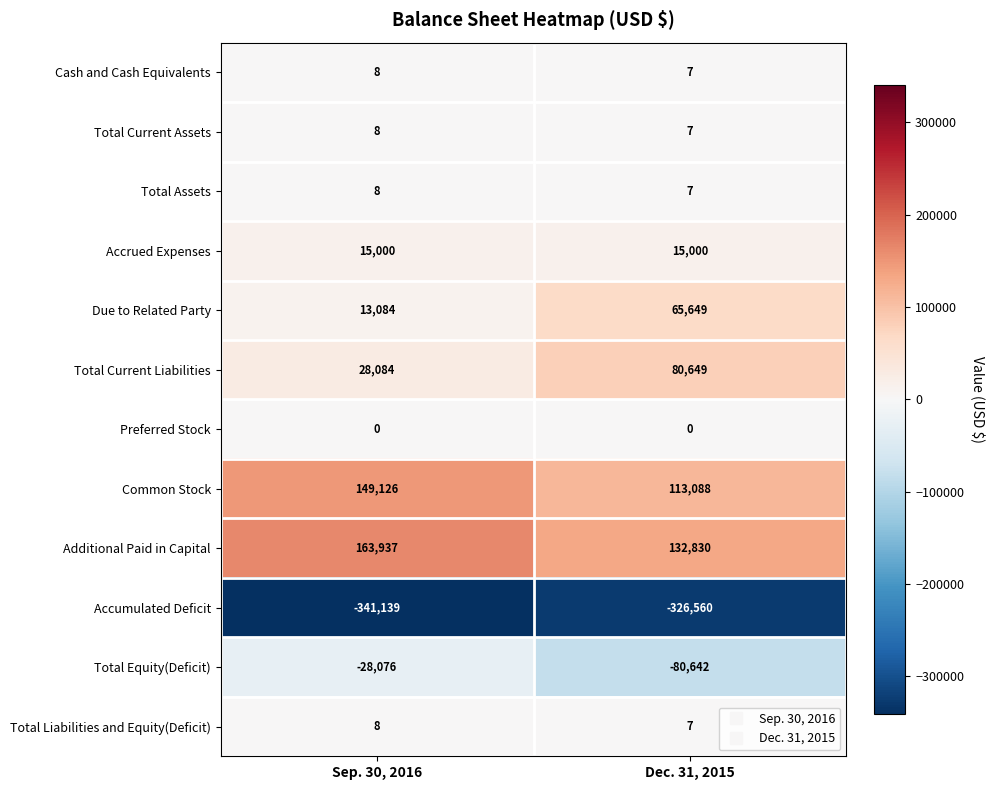

True or false: Accumulated Deficit has a value of -99261 at Dec. 31, 2015.

False